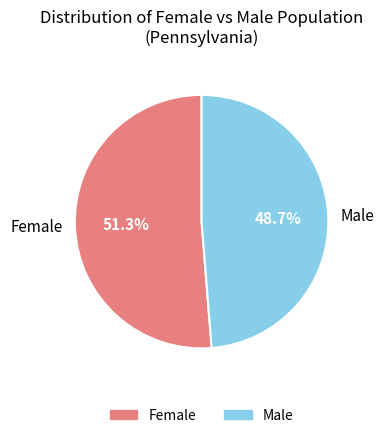

What is the smallest slice in the pie chart?

Male